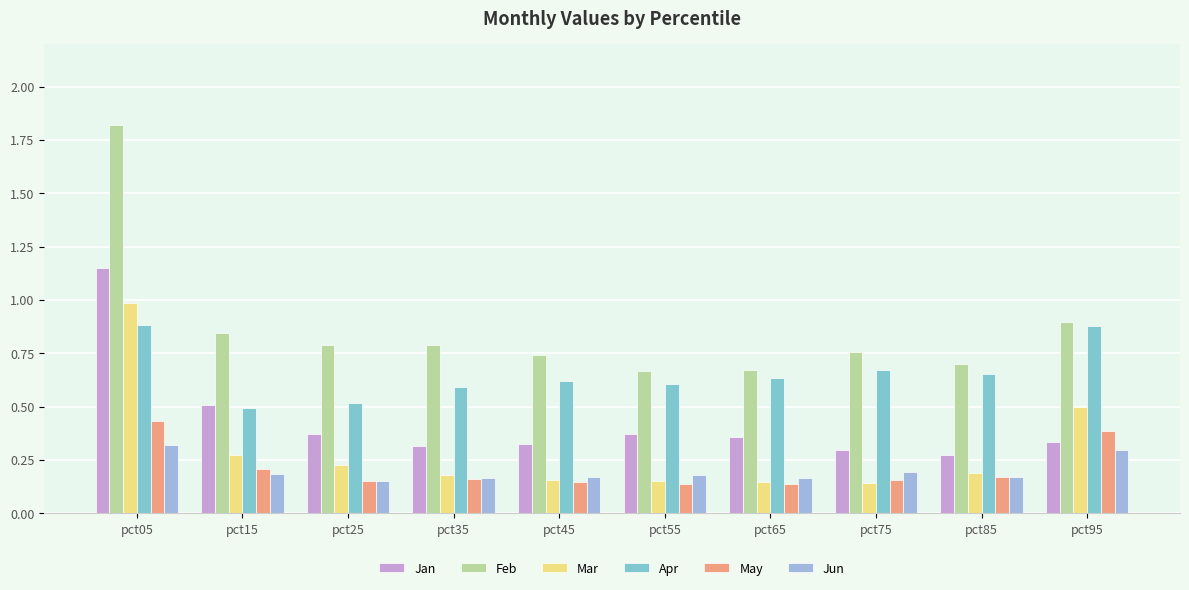

Is it true that Apr equals 0.6 at pct65?

True